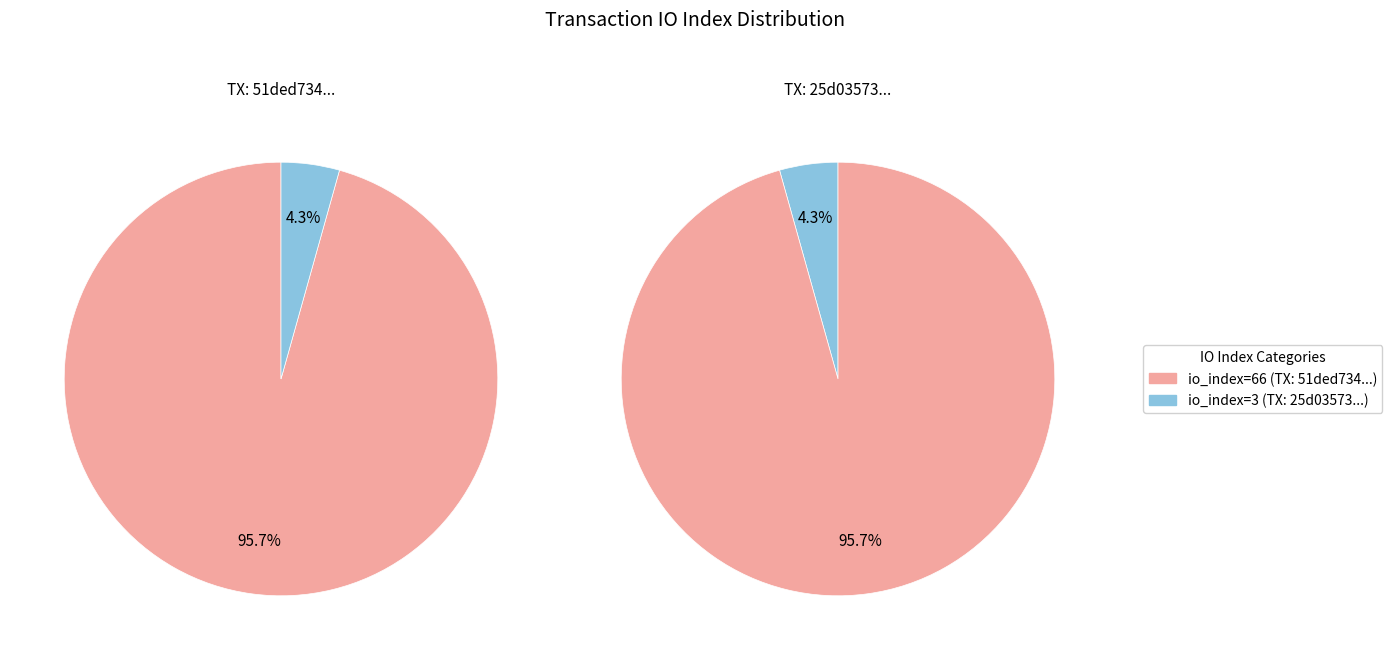

To the nearest percent, what is the difference between the io_index=66 and io_index=3 slice percentages?

91%